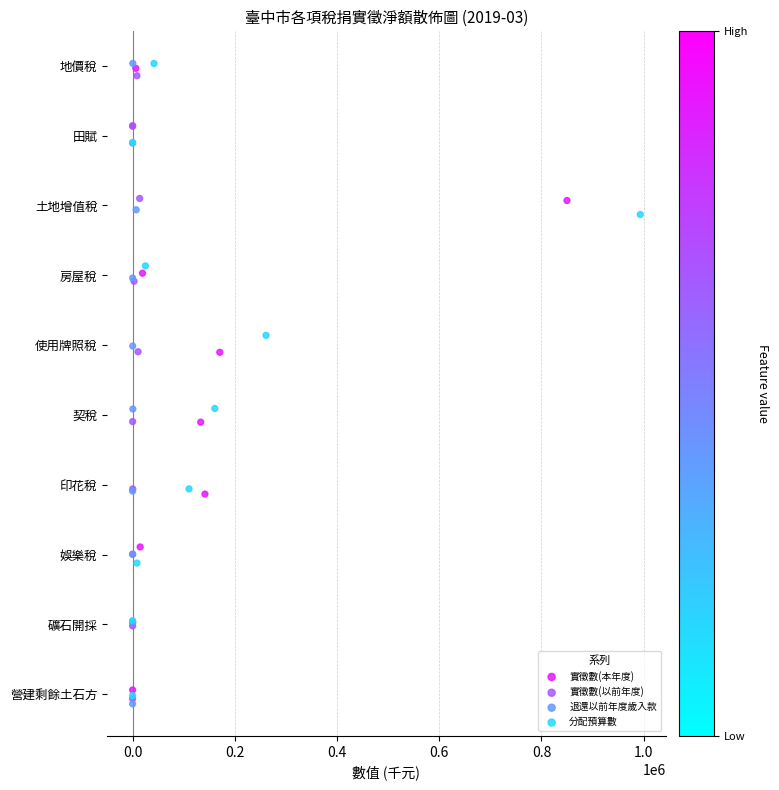

What are all the series names shown in the legend?

實徵數(本年度), 實徵數(以前年度), 退還以前年度歲入款, 分配預算數